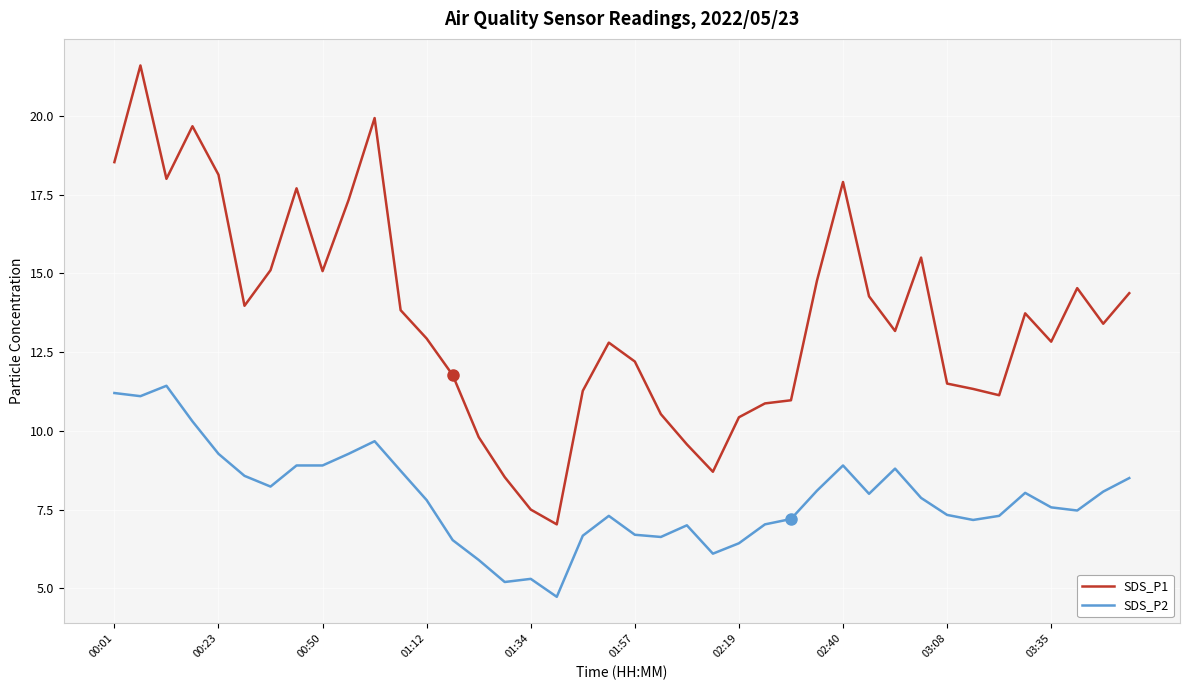

Which series has the largest range (max minus min)?

SDS_P1